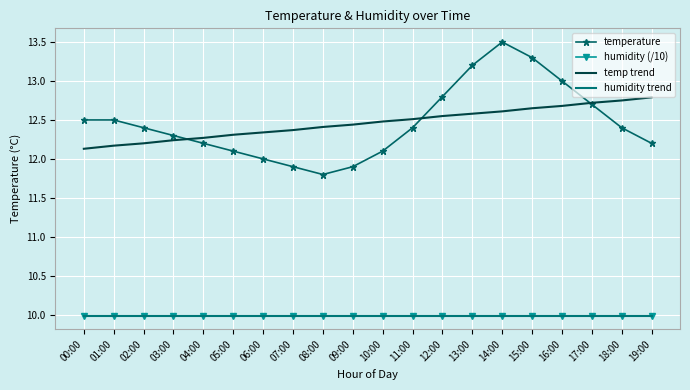

Which series changed the most between 11:00 and 17:00?

temperature